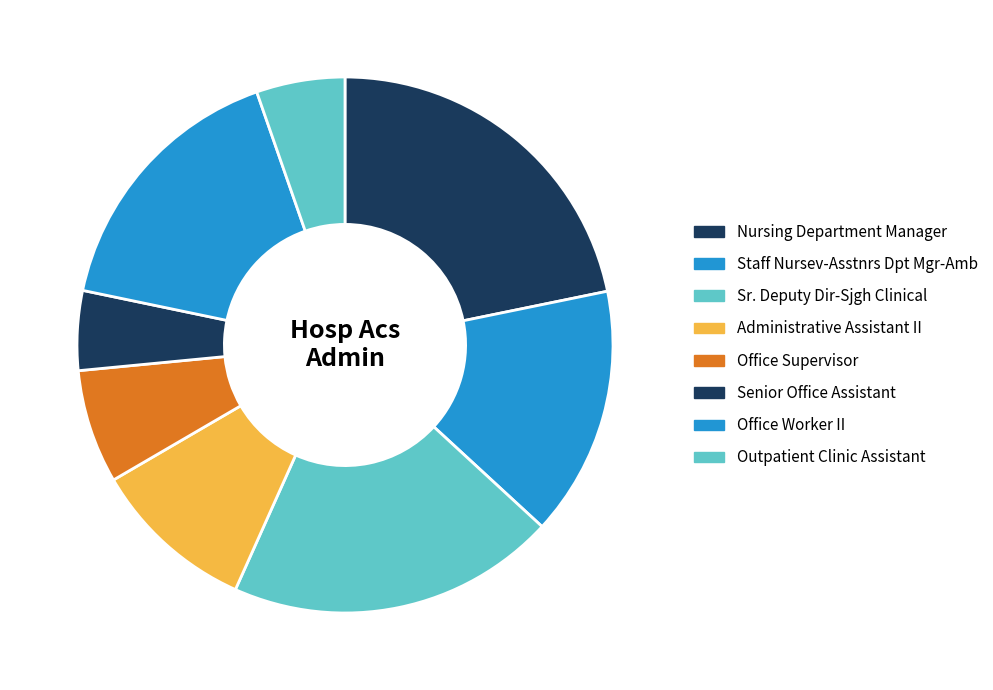

Does any single category account for the majority?

No